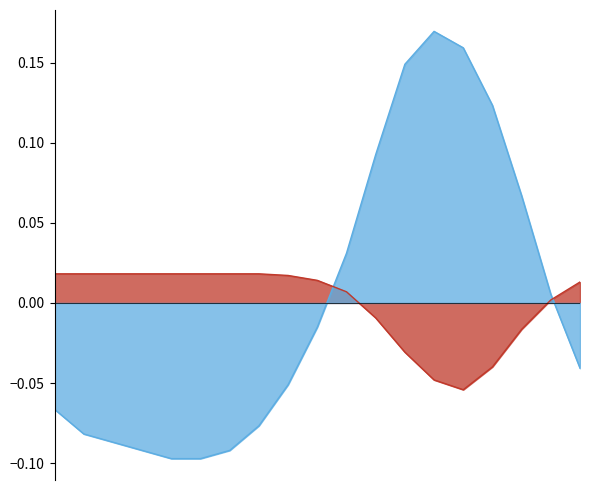

In humidity, how many points are lower than both neighbors (excluding endpoints)?

1